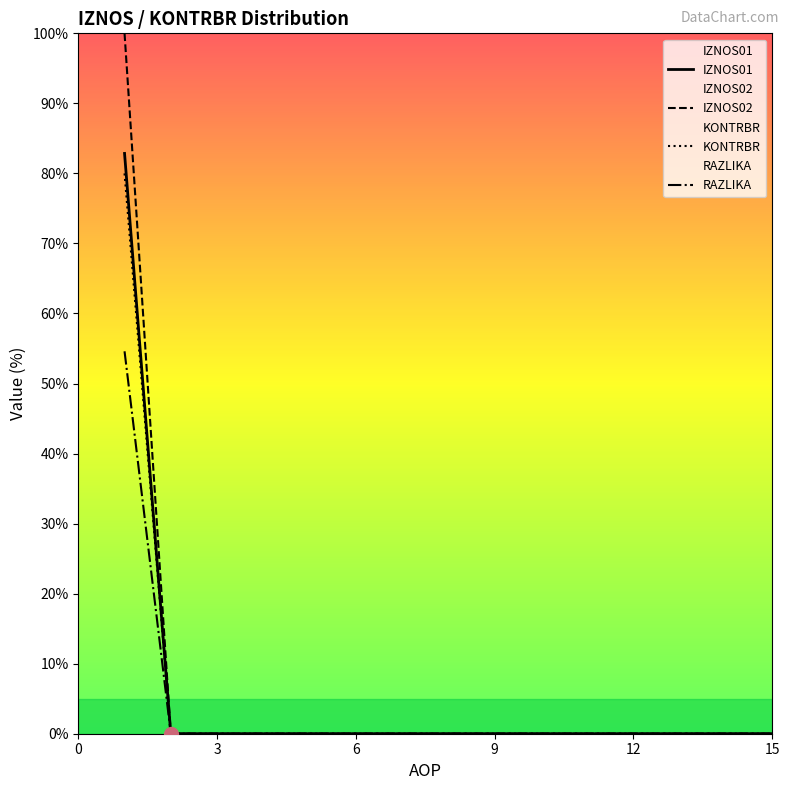

What is the maximum value shown in the chart?

100.0